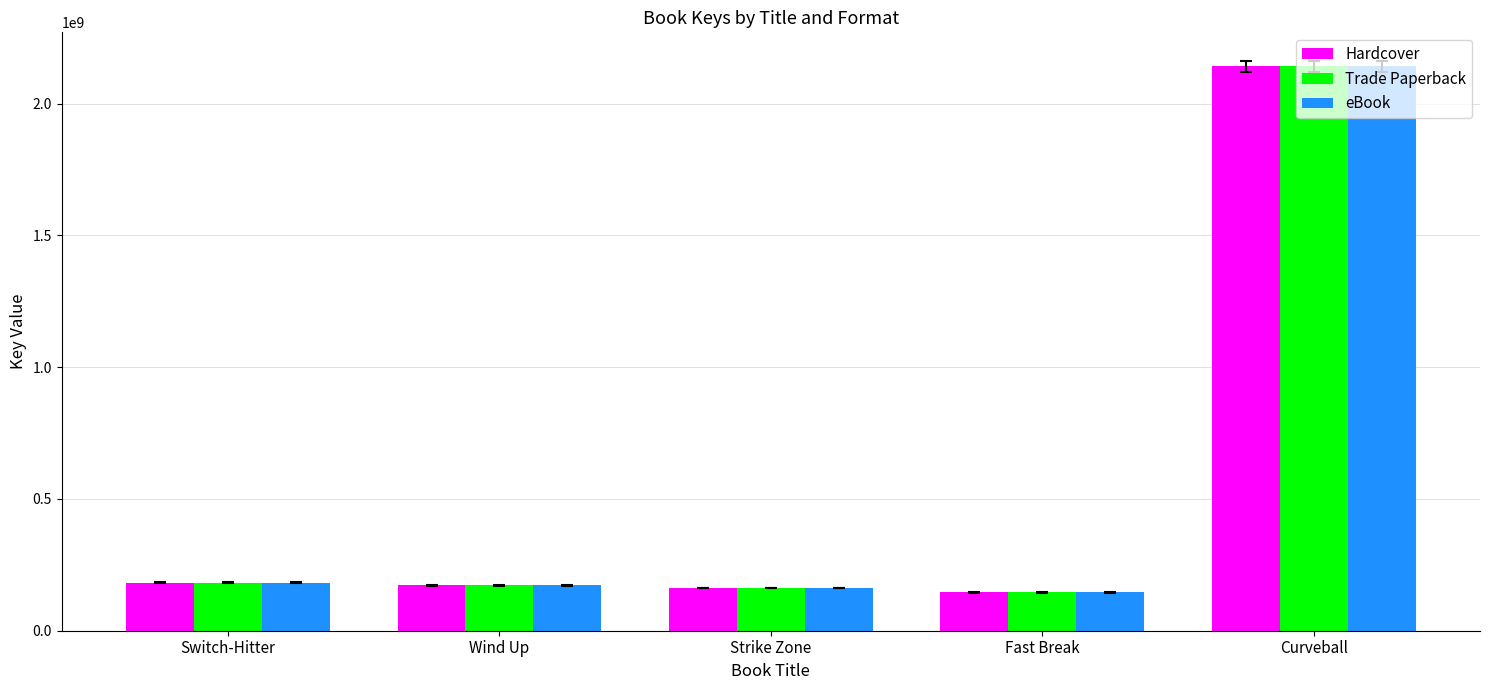

Where is Trade Paperback nearest to the value 1143392844?

Switch-Hitter